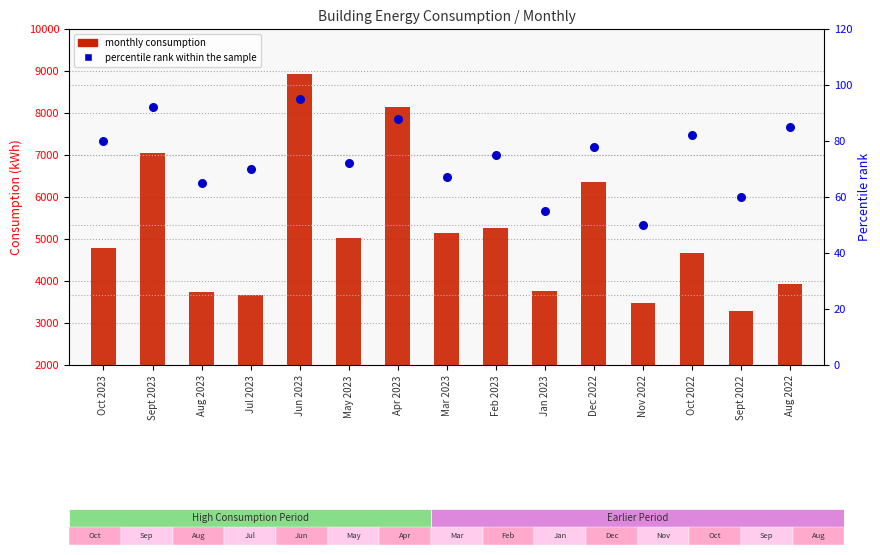

At how many categories does at least one series exceed 4421?

9